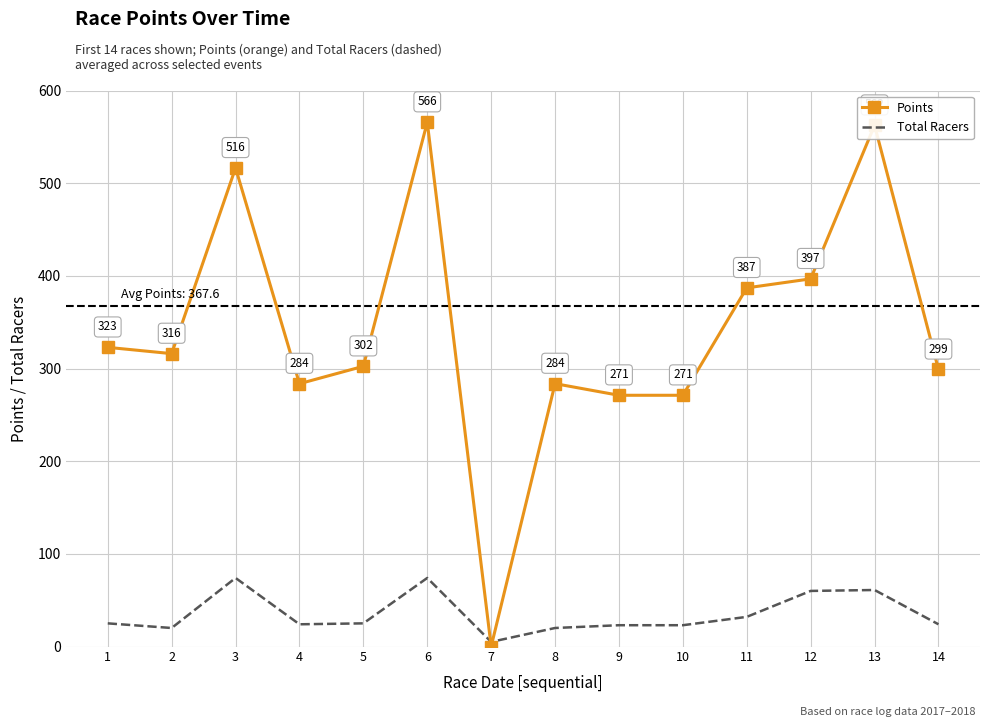

List the series in order of their peak value, lowest first.

Total Racers, Points